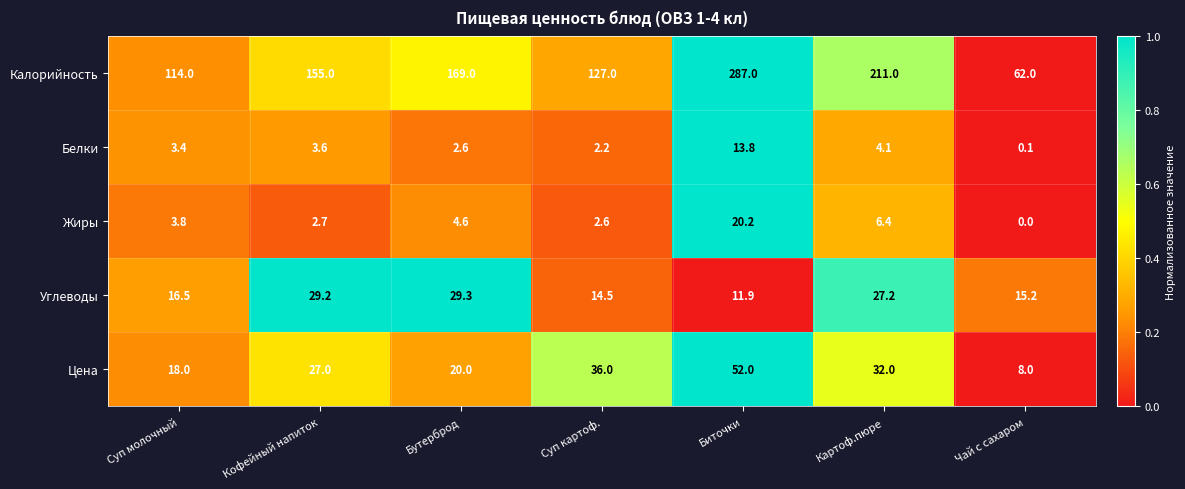

What is the difference between the second highest and second lowest values in the Калорийность series?

97.0